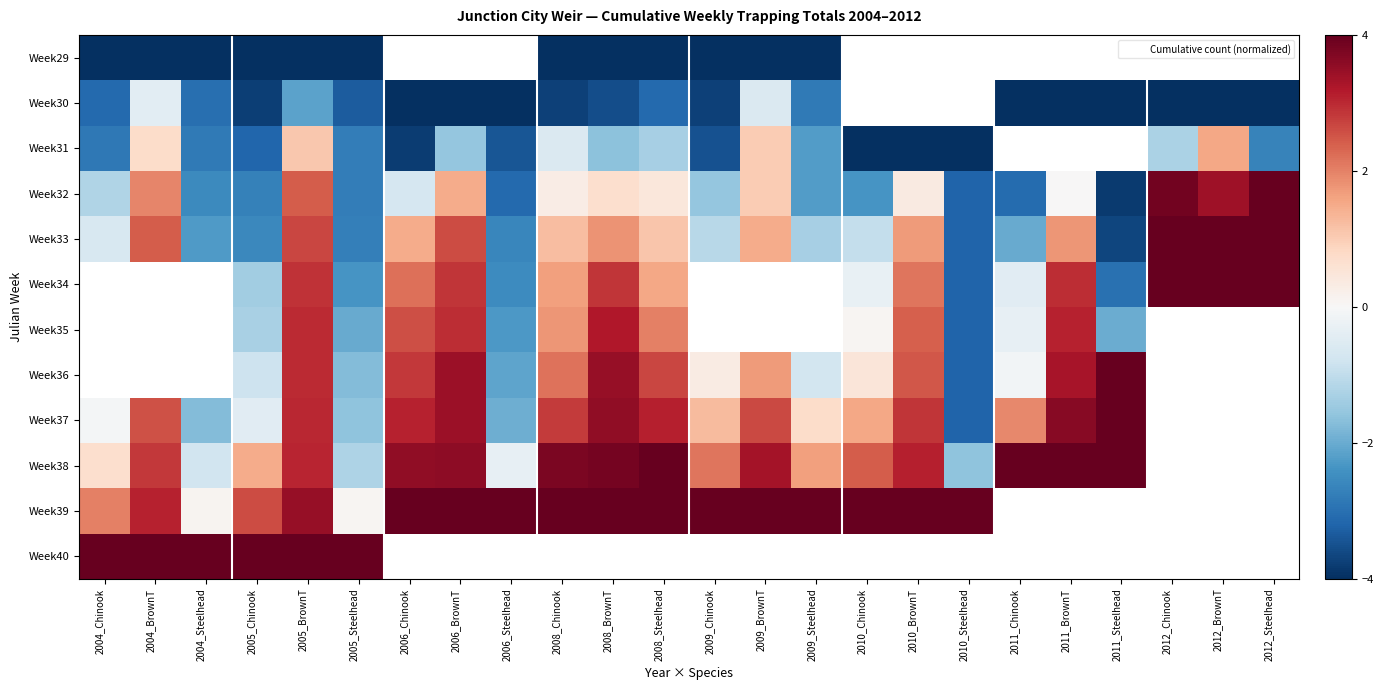

List the series in order of their peak value, highest first.

Week32, Week33, Week34, Week35, Week36, Week37, Week38, Week39, Week40, Week31, Week30, Week29